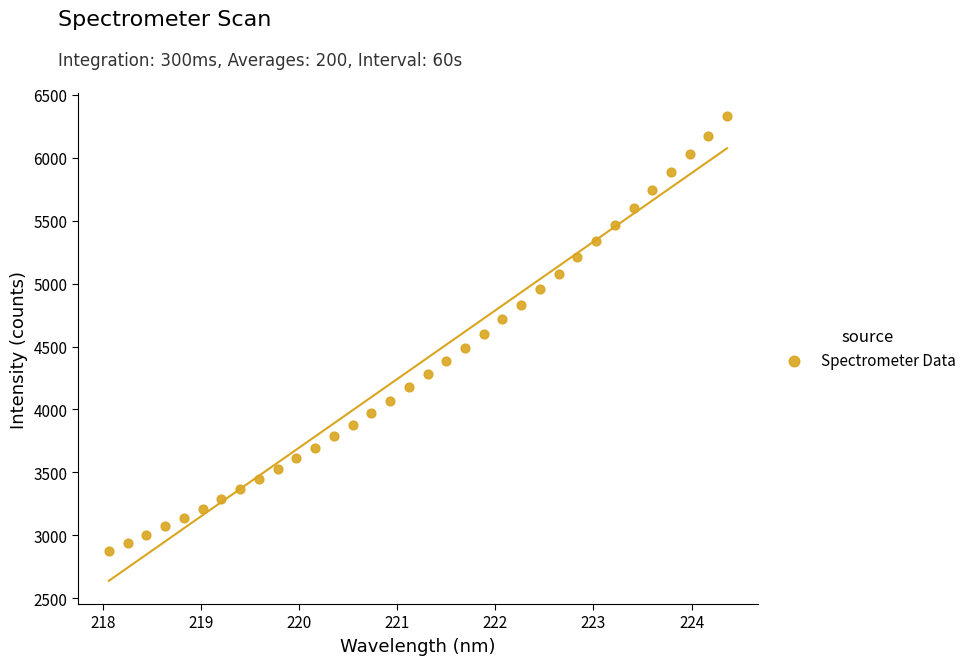

What is the range of Y values (max minus min)?

3453.6